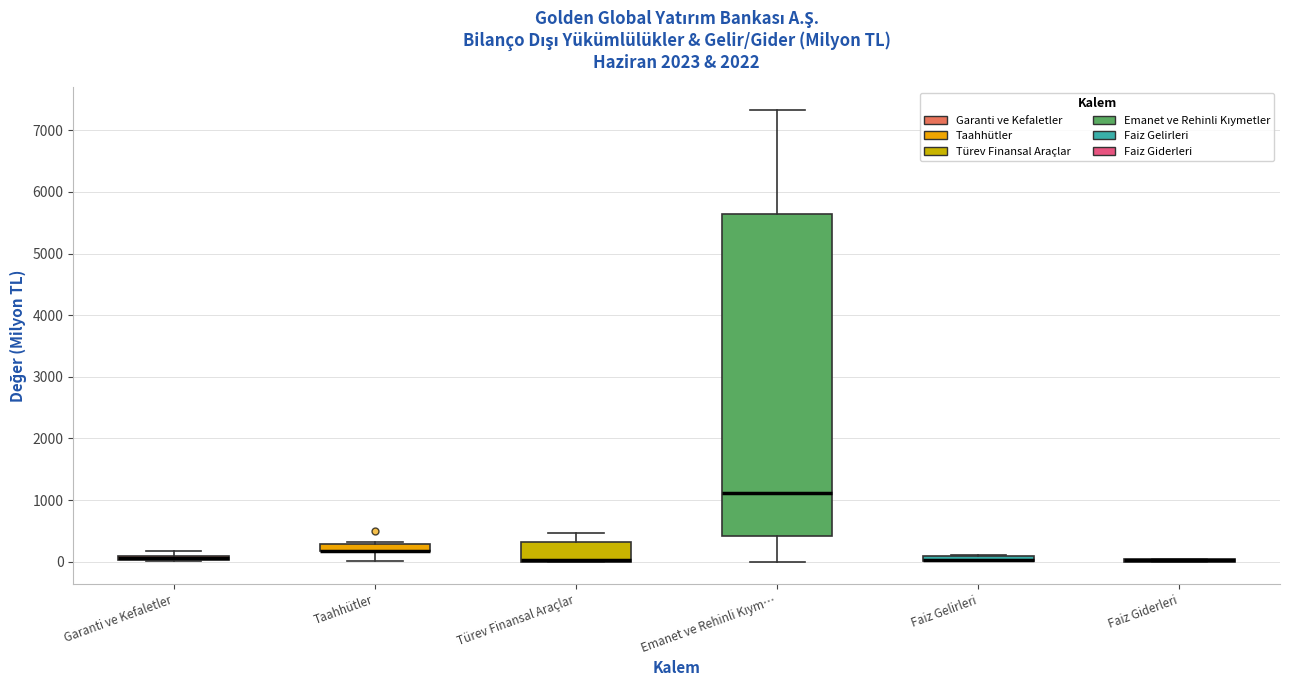

Where is the lower edge of the box for Emanet ve Rehinli Kıym… on the y-axis? The values are not printed on the chart, so give them approximately, as read against the axis.

400